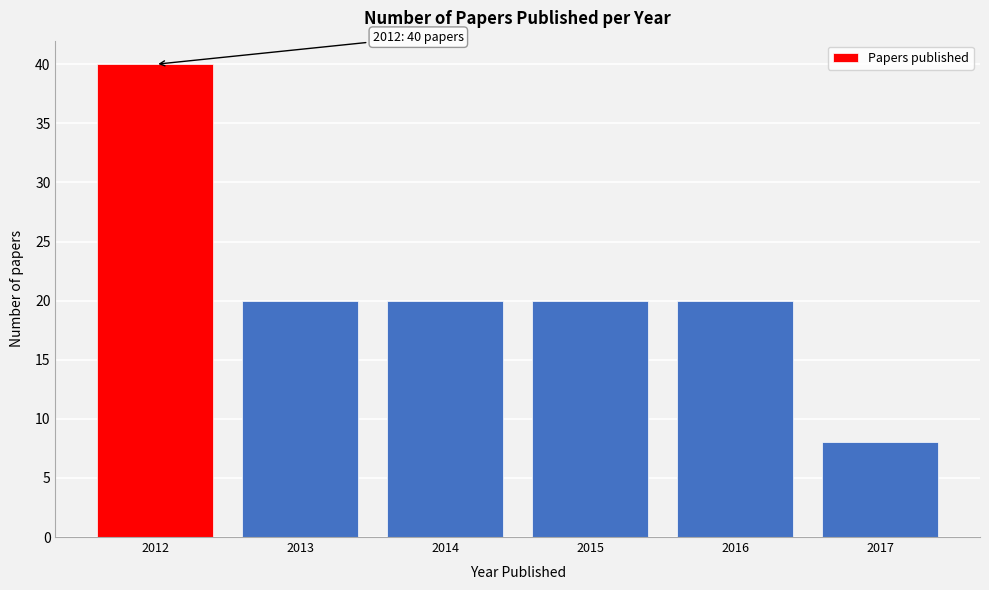

Reading left to right, list all the values displayed in this chart.

2012=40	2013=20	2014=20	2015=20	2016=20	2017=8